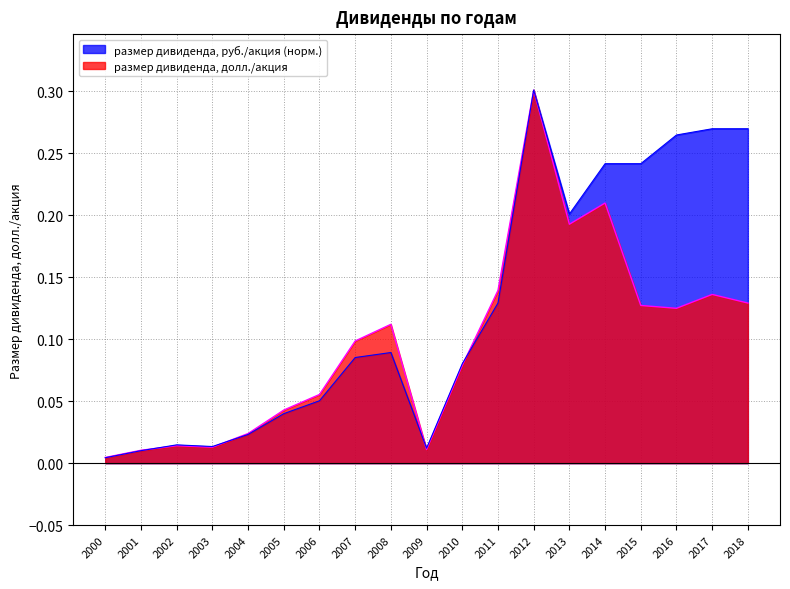

What is the difference between the размер дивиденда, руб./акция values at 2000 and 2016?

0.3